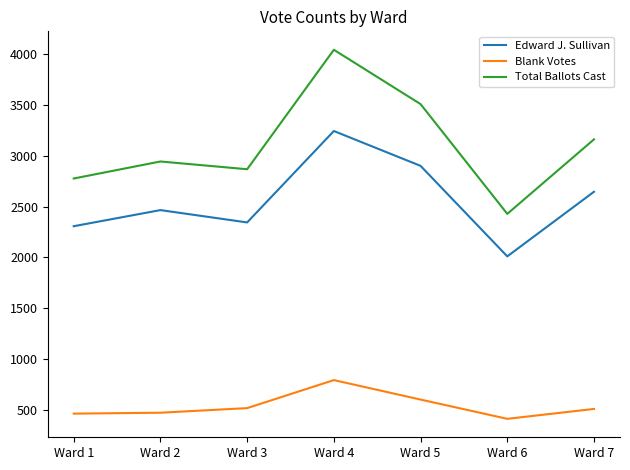

Rank the series by their maximum value, from highest to lowest.

Total Ballots Cast, Edward J. Sullivan, Blank Votes